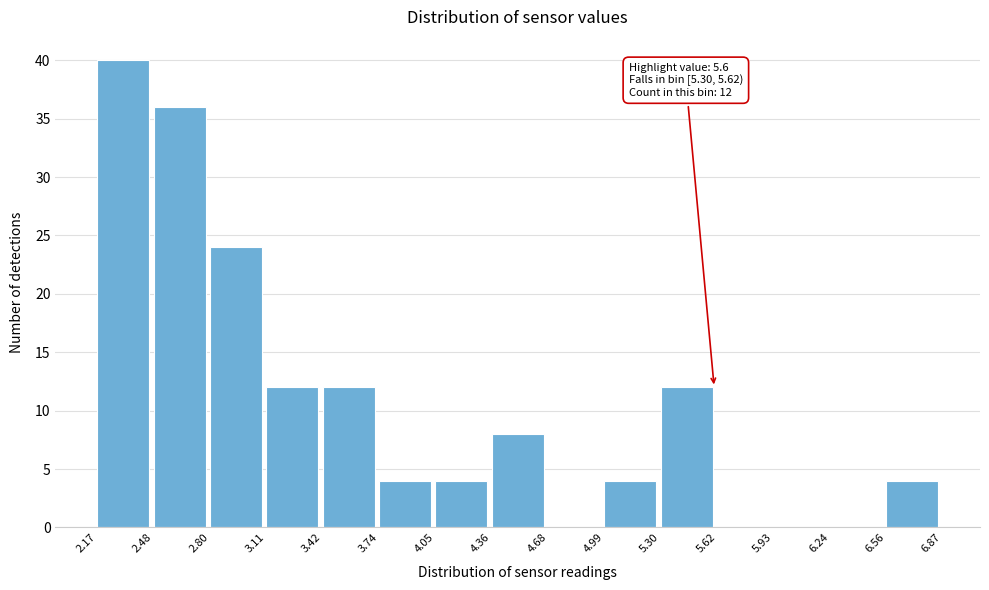

Which range on the x-axis has the tallest bar?

2.17 to 2.48